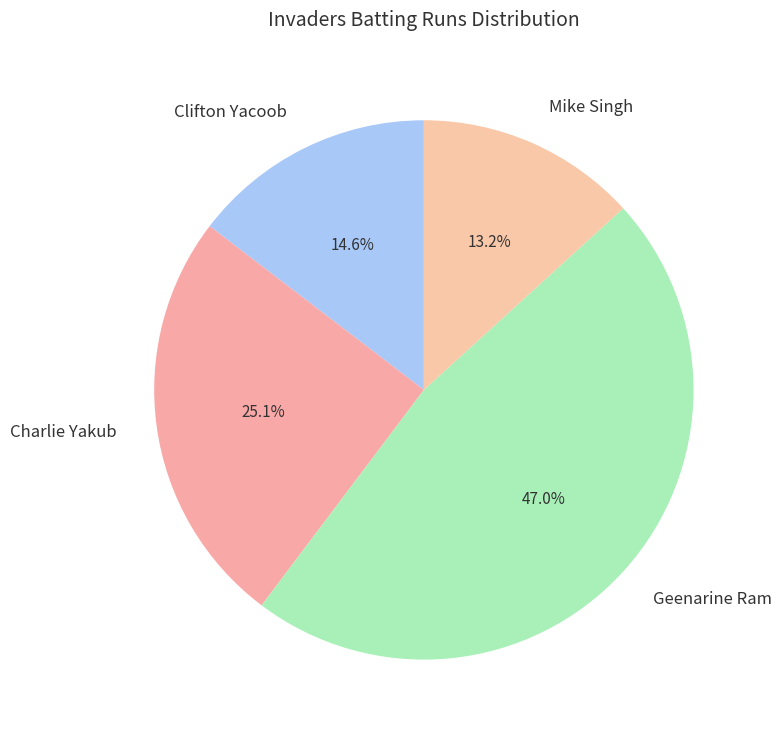

Which has a higher value, Geenarine Ram or Clifton Yacoob?

Geenarine Ram